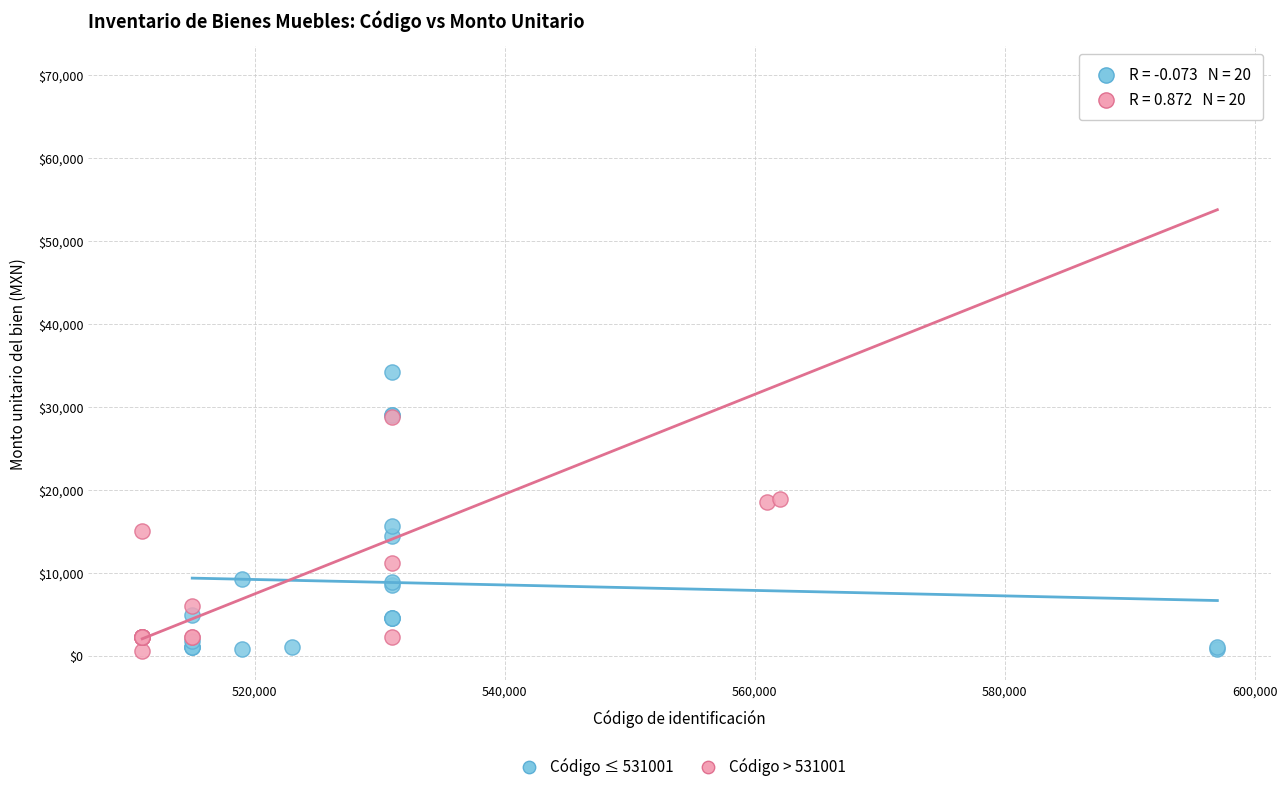

Which series has the widest spread of Y values?

Código > 531001